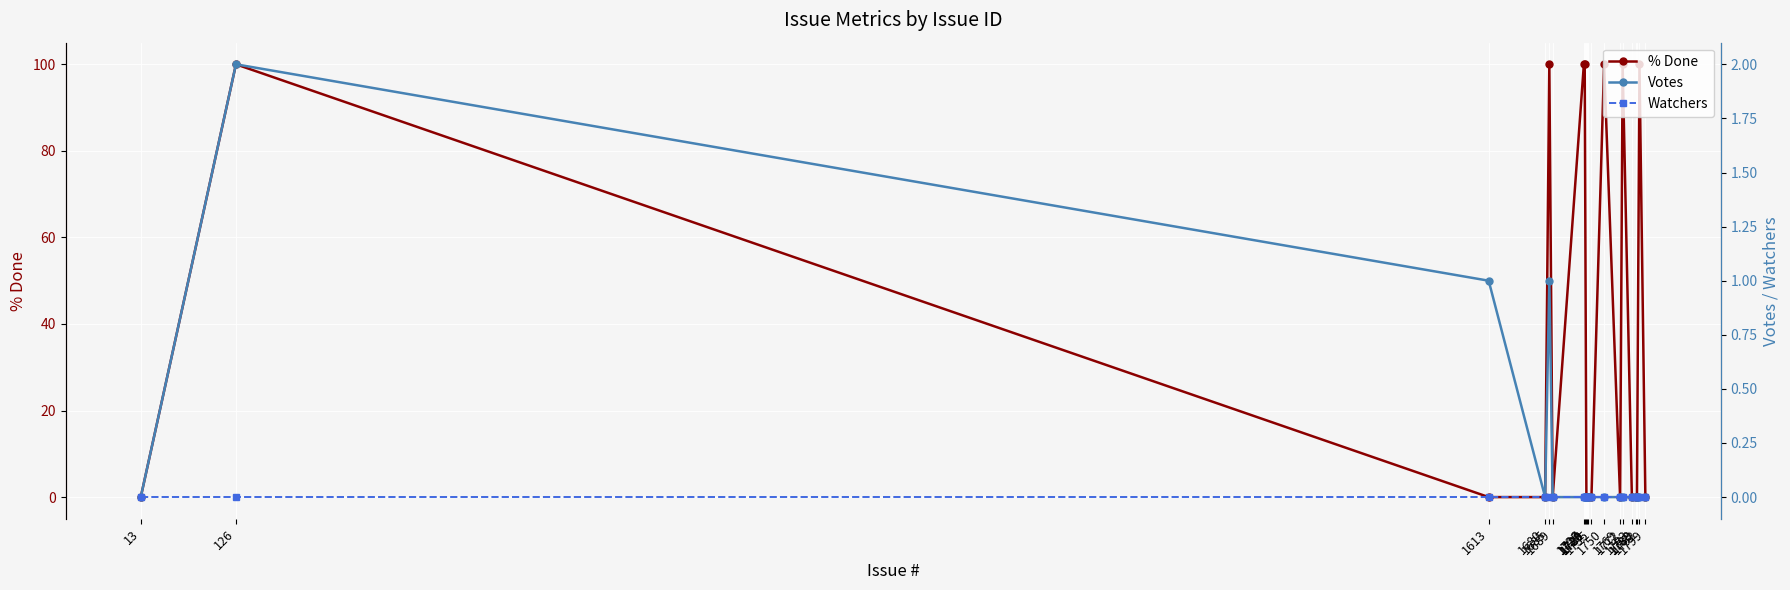

List the series in order of their peak value, lowest first.

Watchers, Votes, % Done